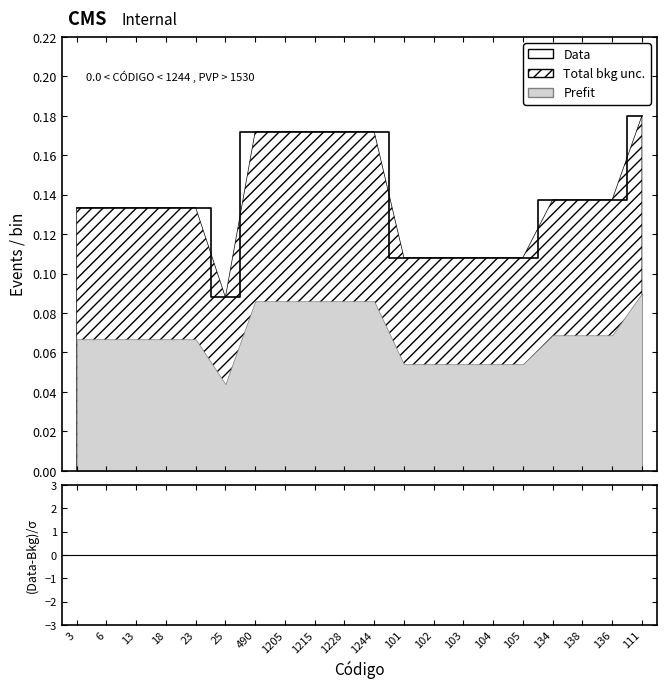

Is this an area chart (filled region under the line)?

No